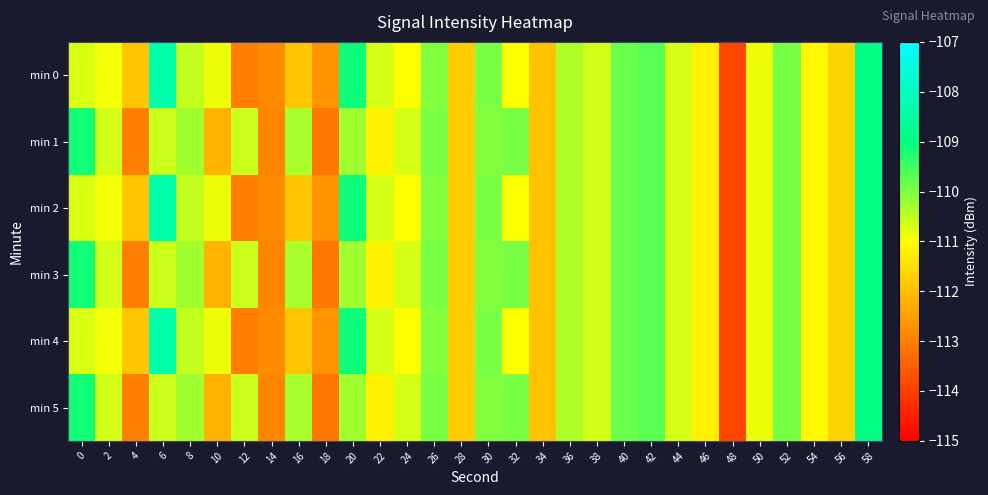

What is the smallest value displayed?

-113.9